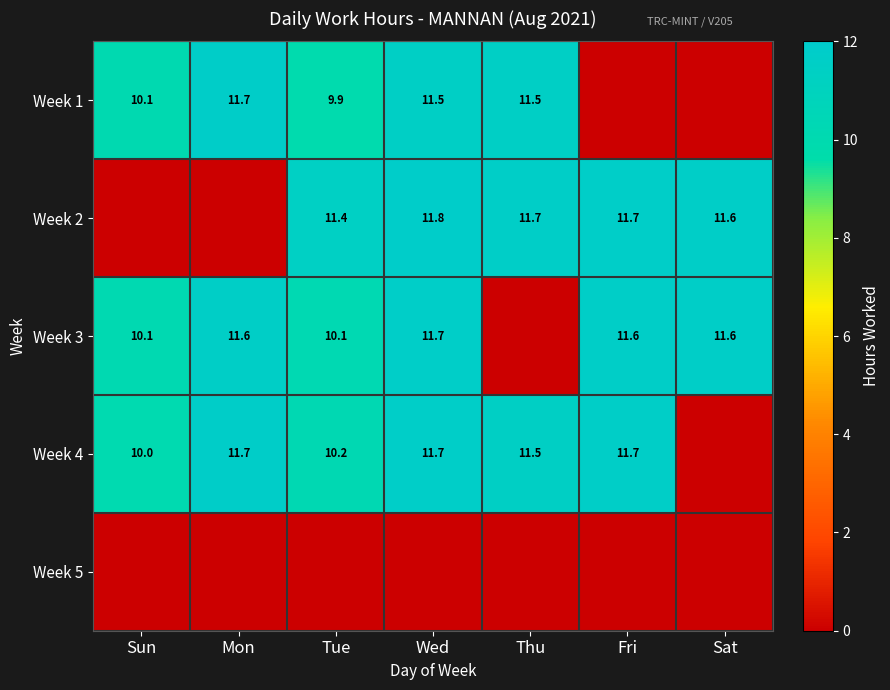

The value of Week 4 at Wed is 19.2. True or false?

False